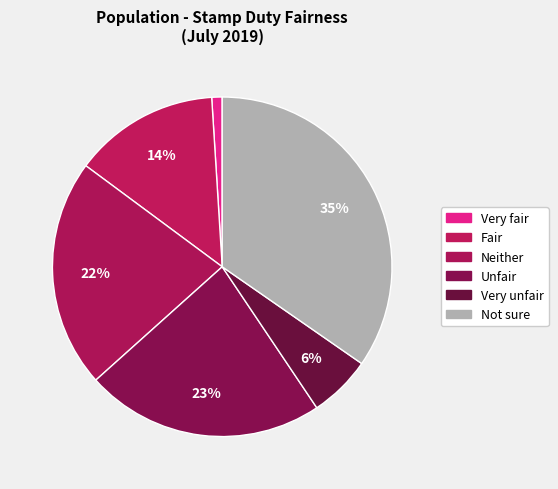

Is Very fair the majority of the pie?

No